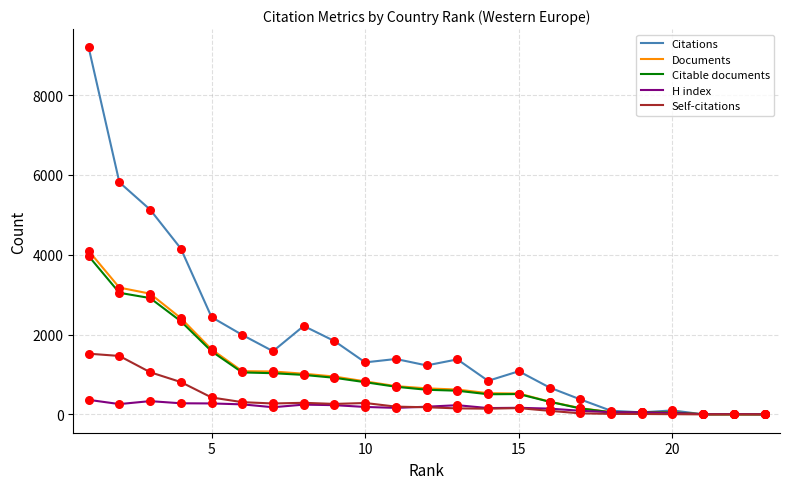

What are all the series names shown in the legend?

Citations, Documents, Citable documents, H index, Self-citations